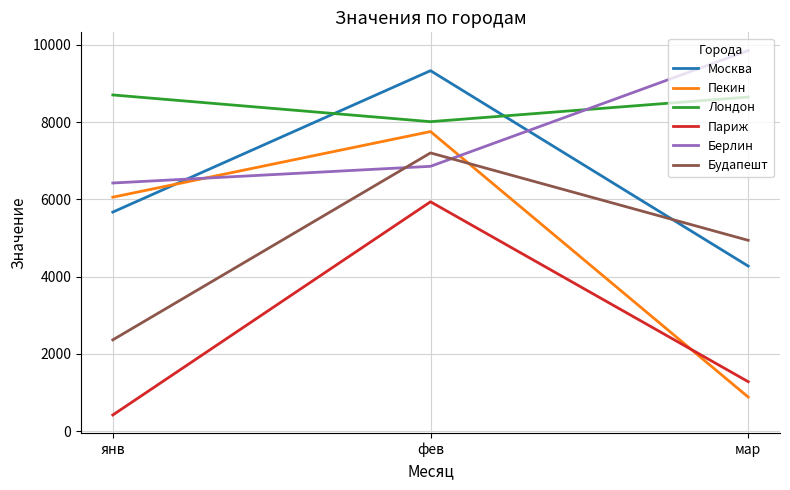

Which series has the largest total across all categories?

Лондон